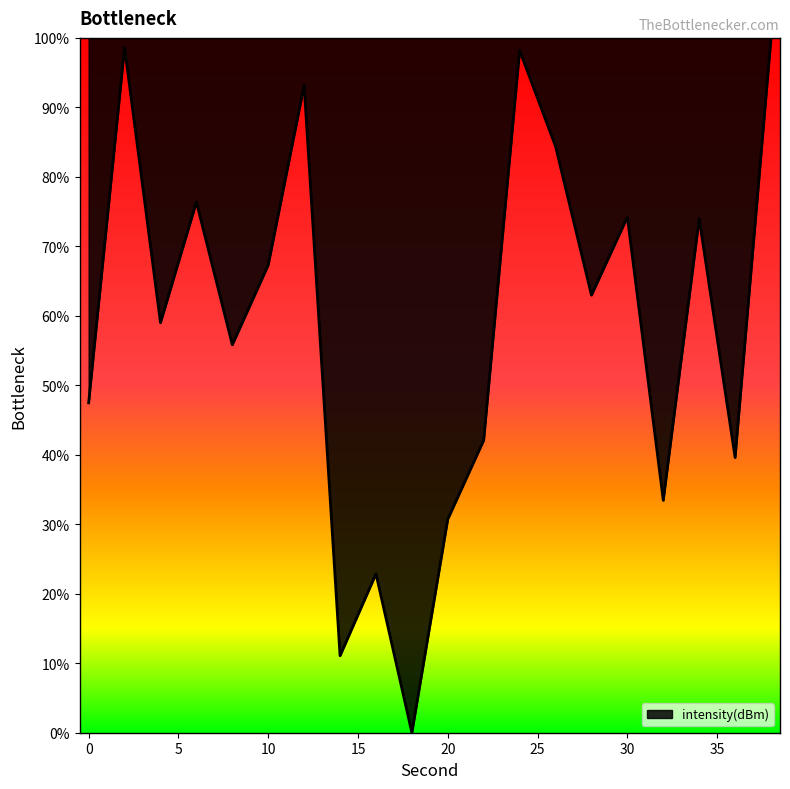

What is the greatest value displayed?

100.0